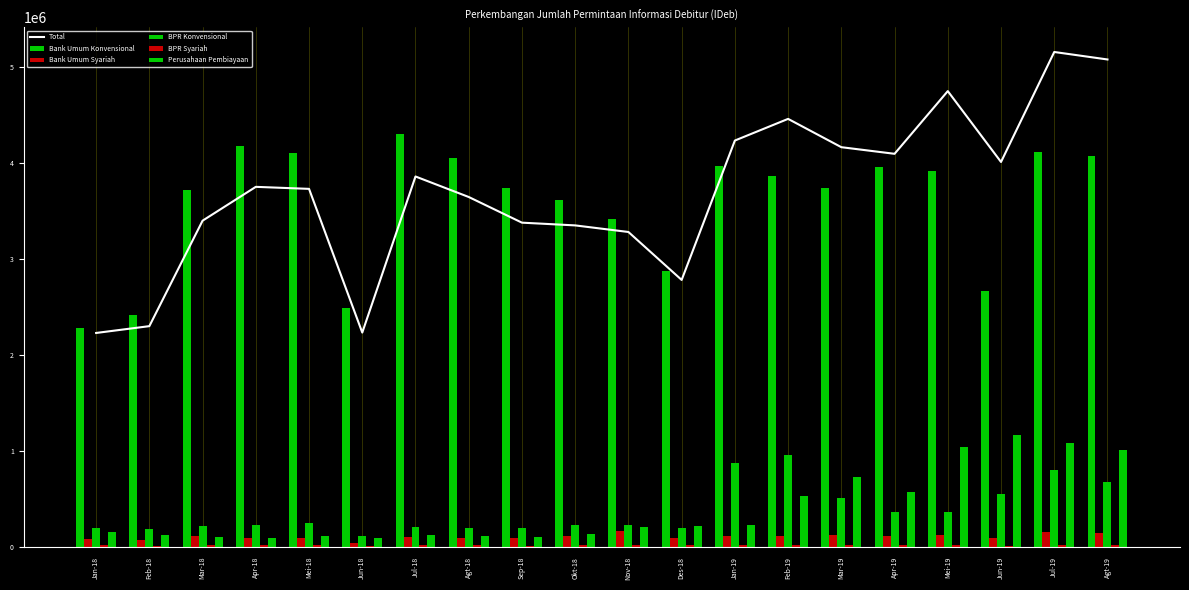

What is the maximum value shown in the chart?

5152119.6